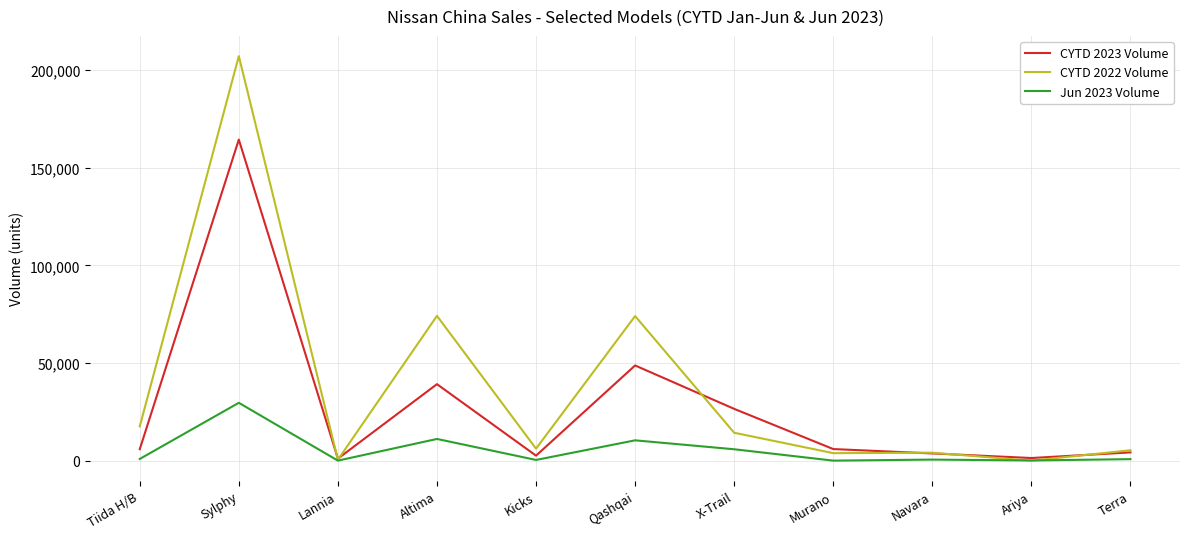

The value of CYTD 2022 Volume at Qashqai is 74064. True or false?

True